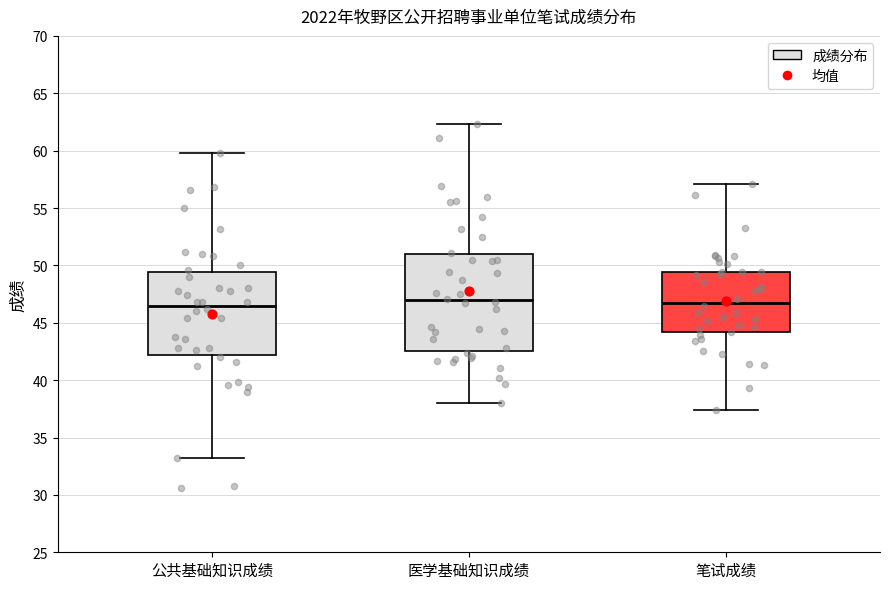

Where is the lower edge of the box for 笔试成绩 on the y-axis? The values are not printed on the chart, so give them approximately, as read against the axis.

44.0